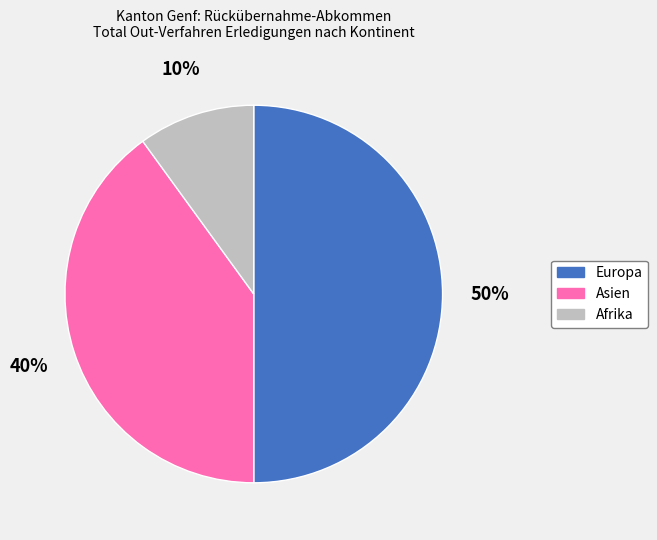

What is the largest slice in the pie chart?

Europa